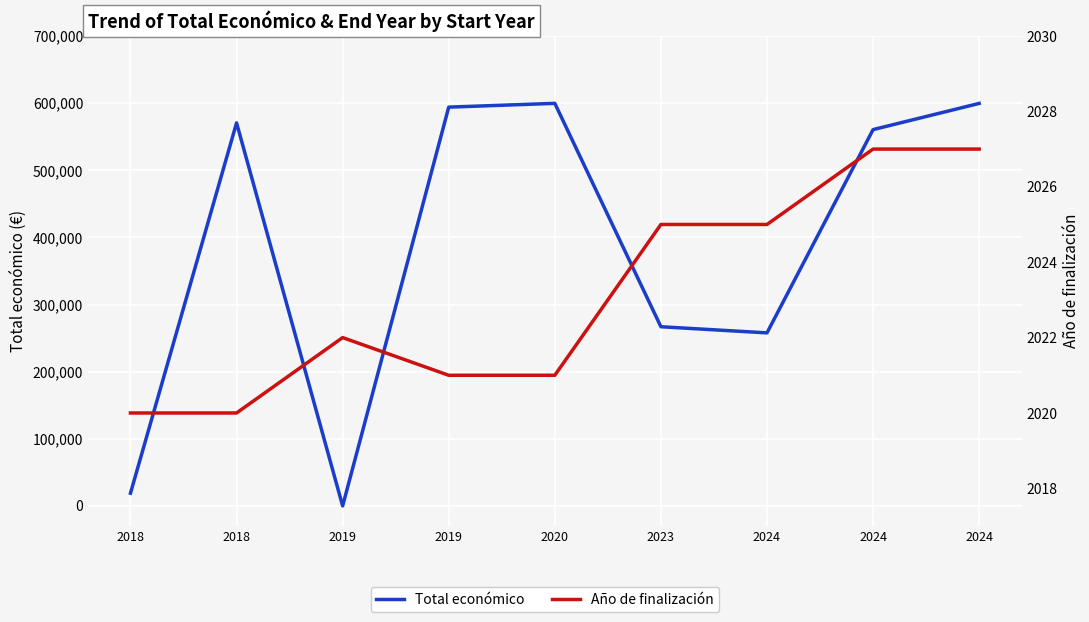

How many positive values does the Total económico series have?

8